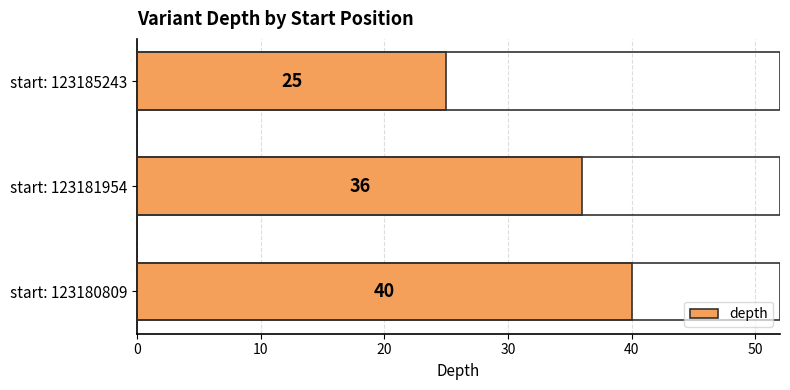

The value at start: 123180809 is 52. True or false?

False